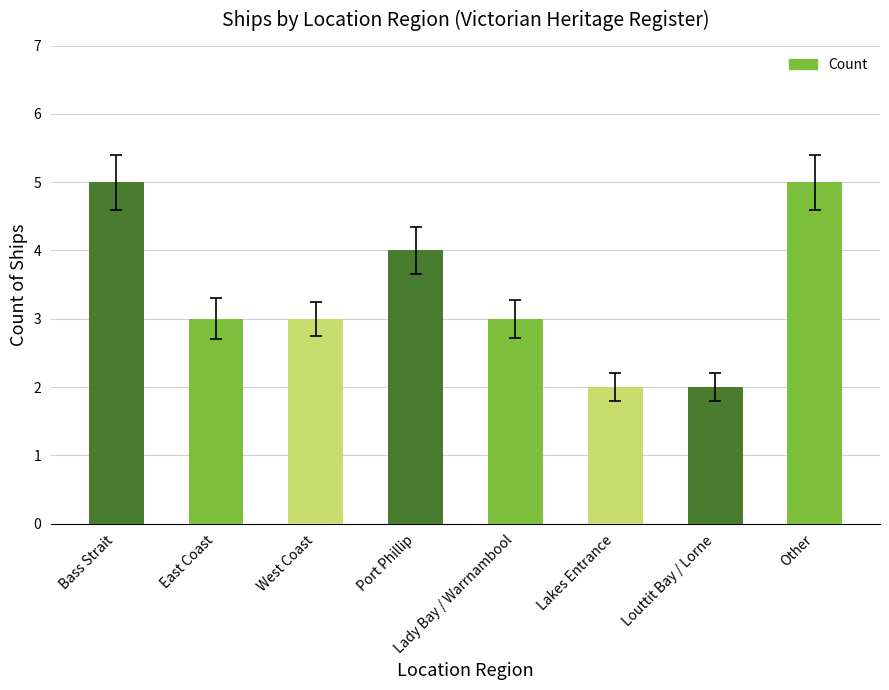

How many categories are shown in the chart?

8